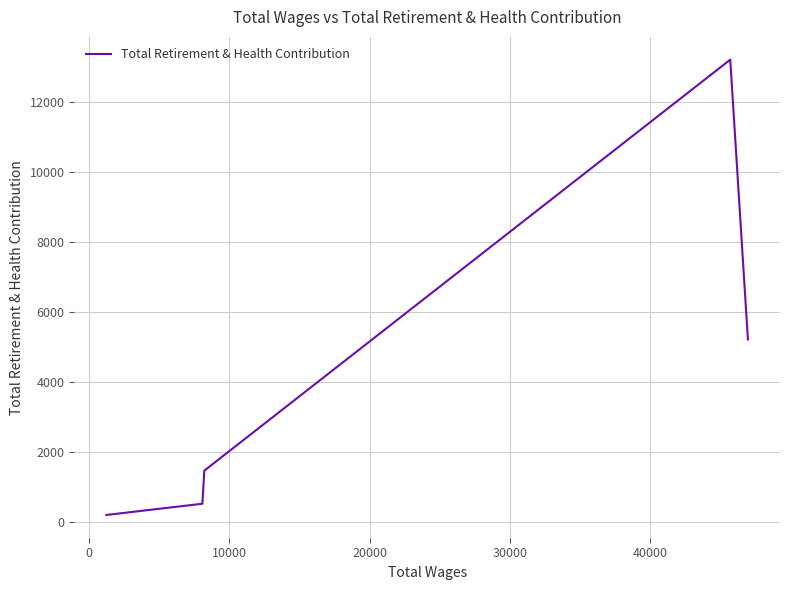

True or false: there are more than 0 points higher than both neighbors.

True